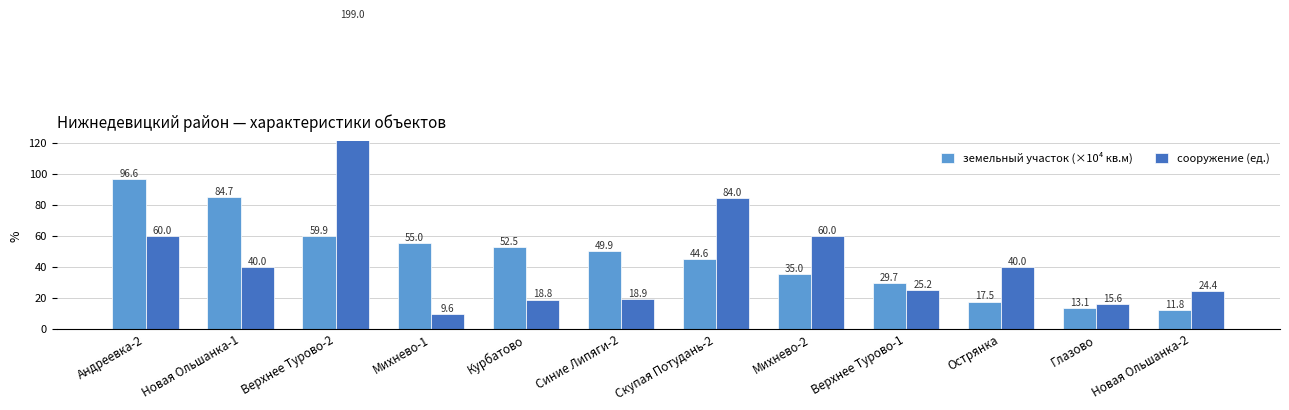

Between Верхнее Турово-2 and Новая Ольшанка-1, which is larger?

Новая Ольшанка-1